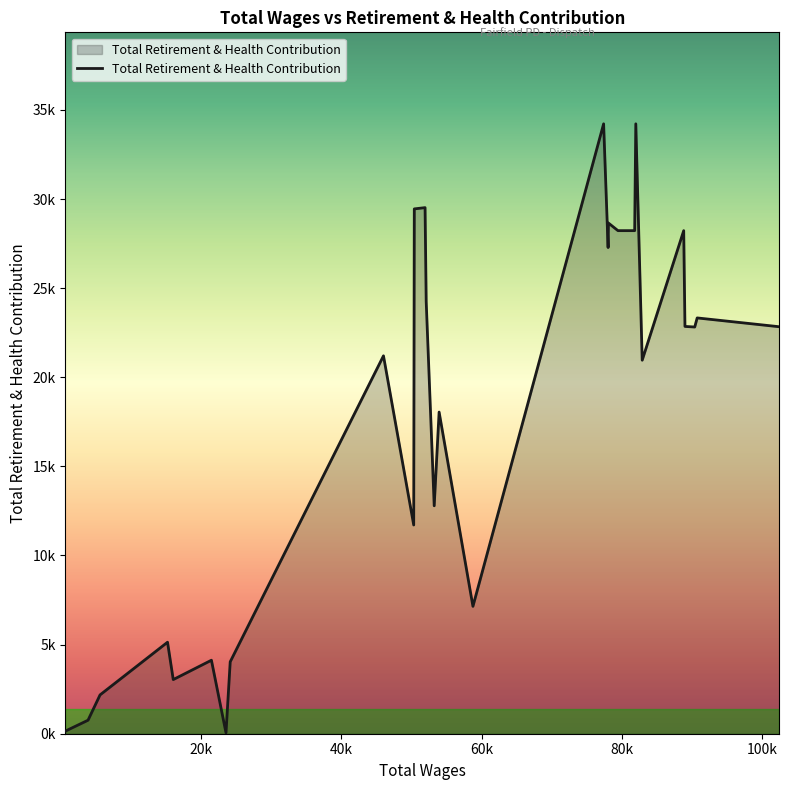

Does the chart display data point markers on the line(s)?

No